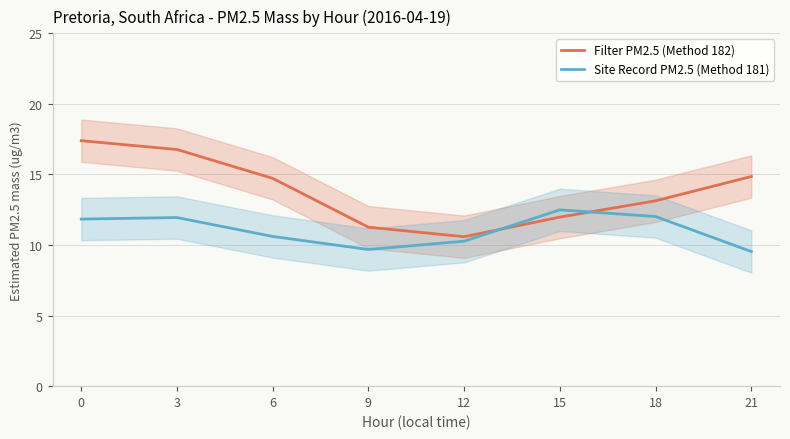

True or false: Filter PM2.5 (Method 182) has more than 2 points higher than both neighbors.

False